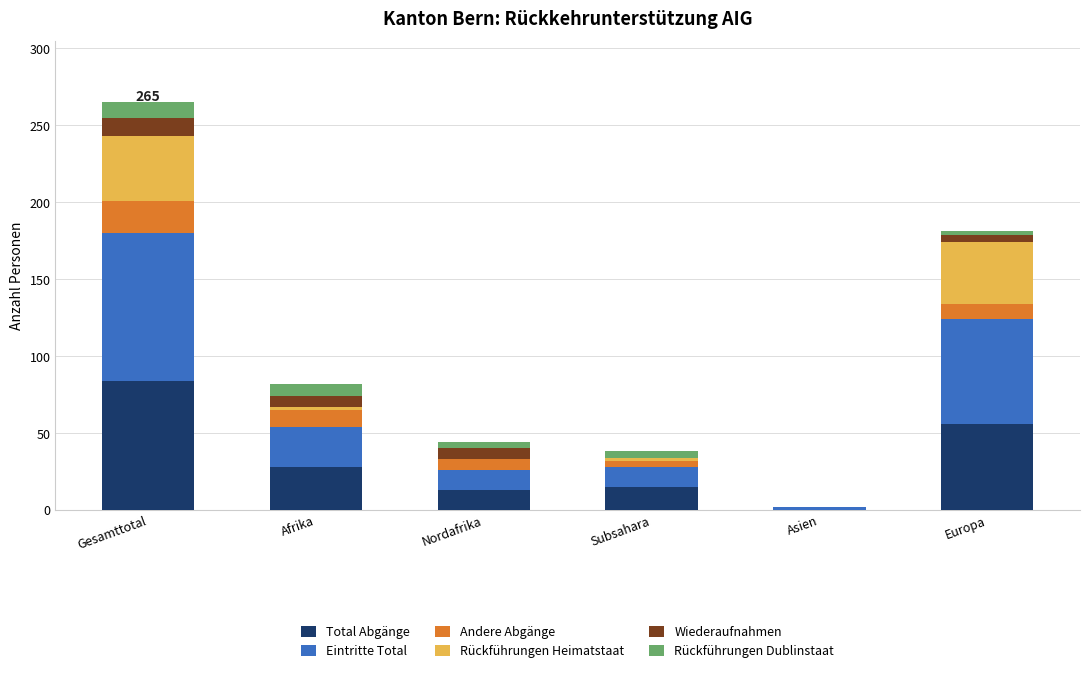

The value of Total Abgänge at Nordafrika is 13. True or false?

True